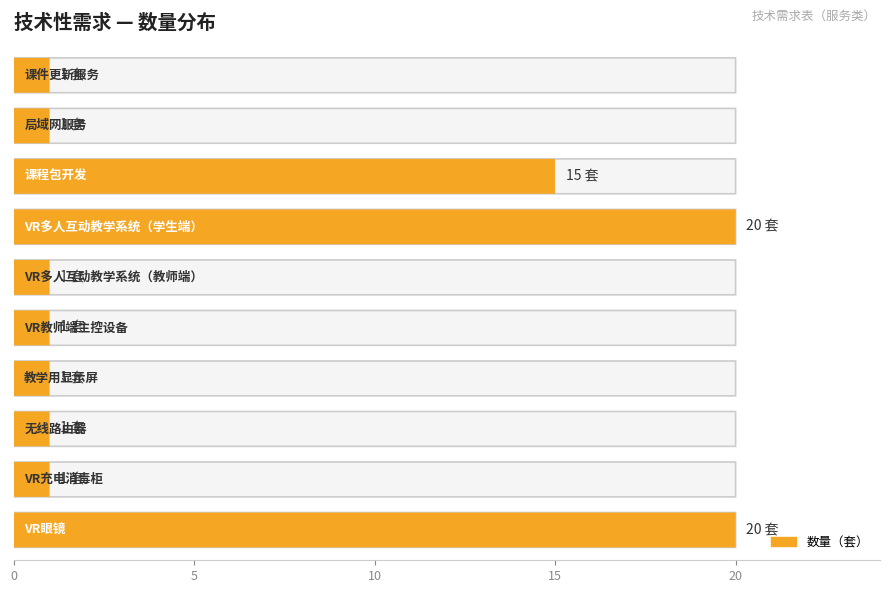

What is the maximum value for Maximum utilization?

20